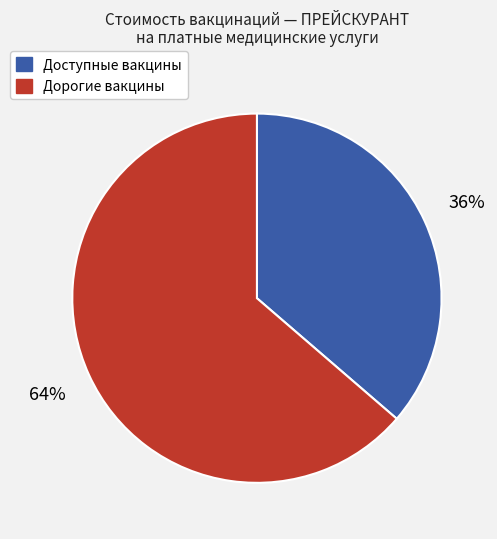

Between Доступные вакцины and Дорогие вакцины, which is larger?

Дорогие вакцины